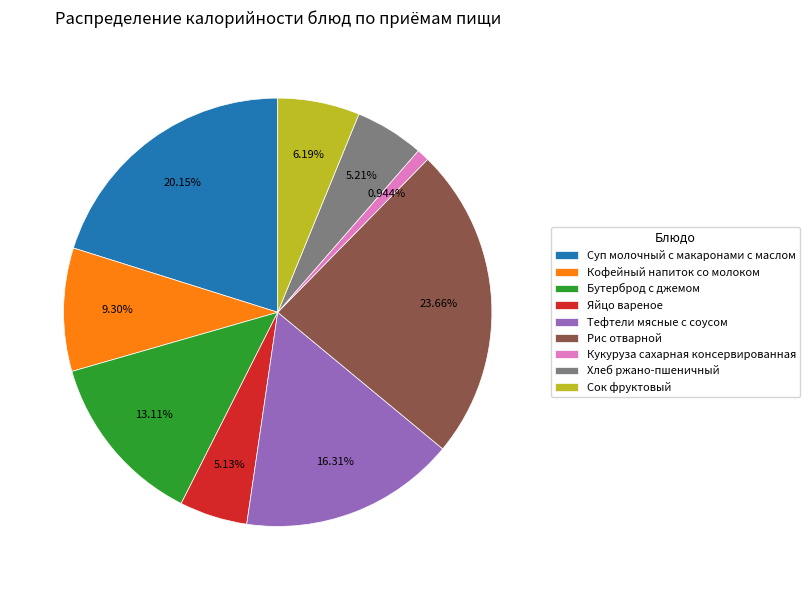

What is the smallest slice in the pie chart?

Кукуруза сахарная консервированная